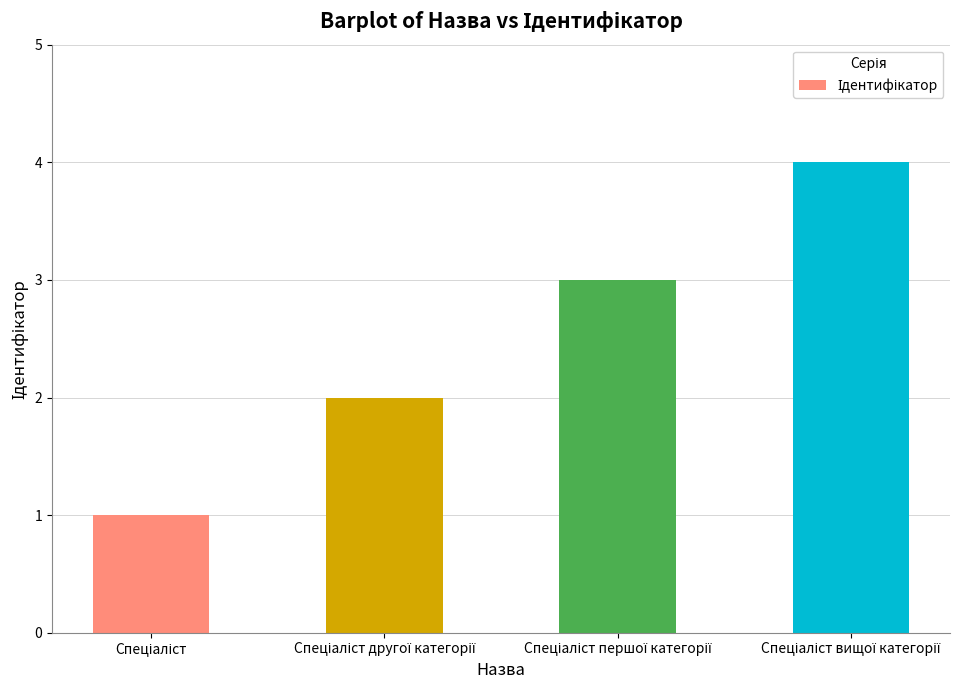

What is the sum of all values?

10